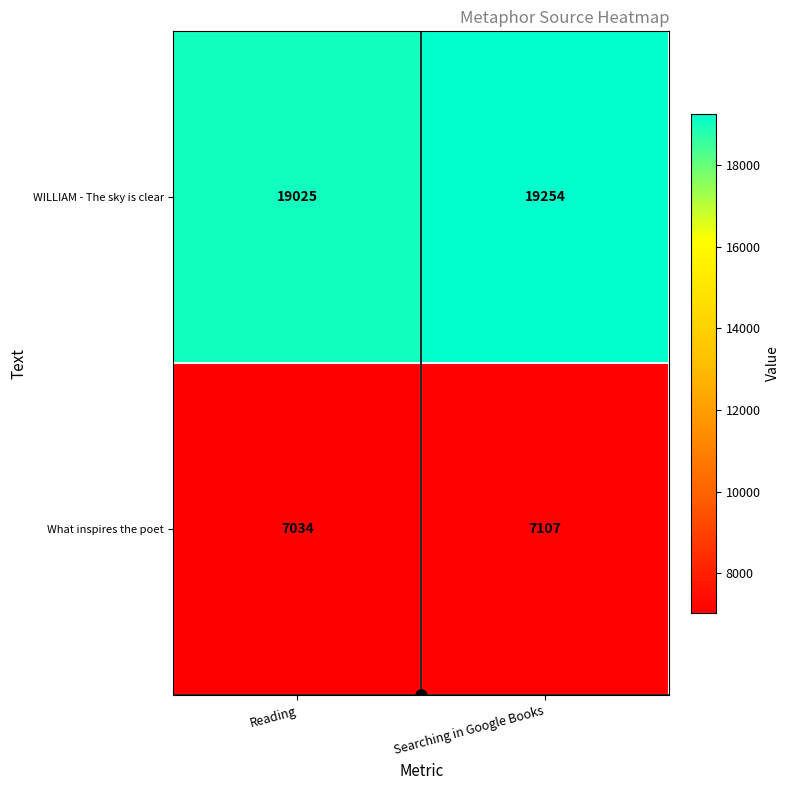

List the series in order of their peak value, highest first.

WILLIAM - The sky is clear, What inspires the poet